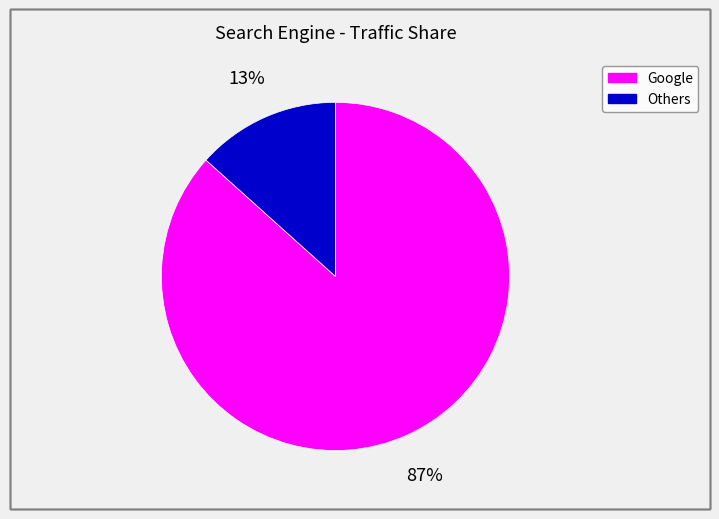

Is it true that Google is 87% of the pie?

True